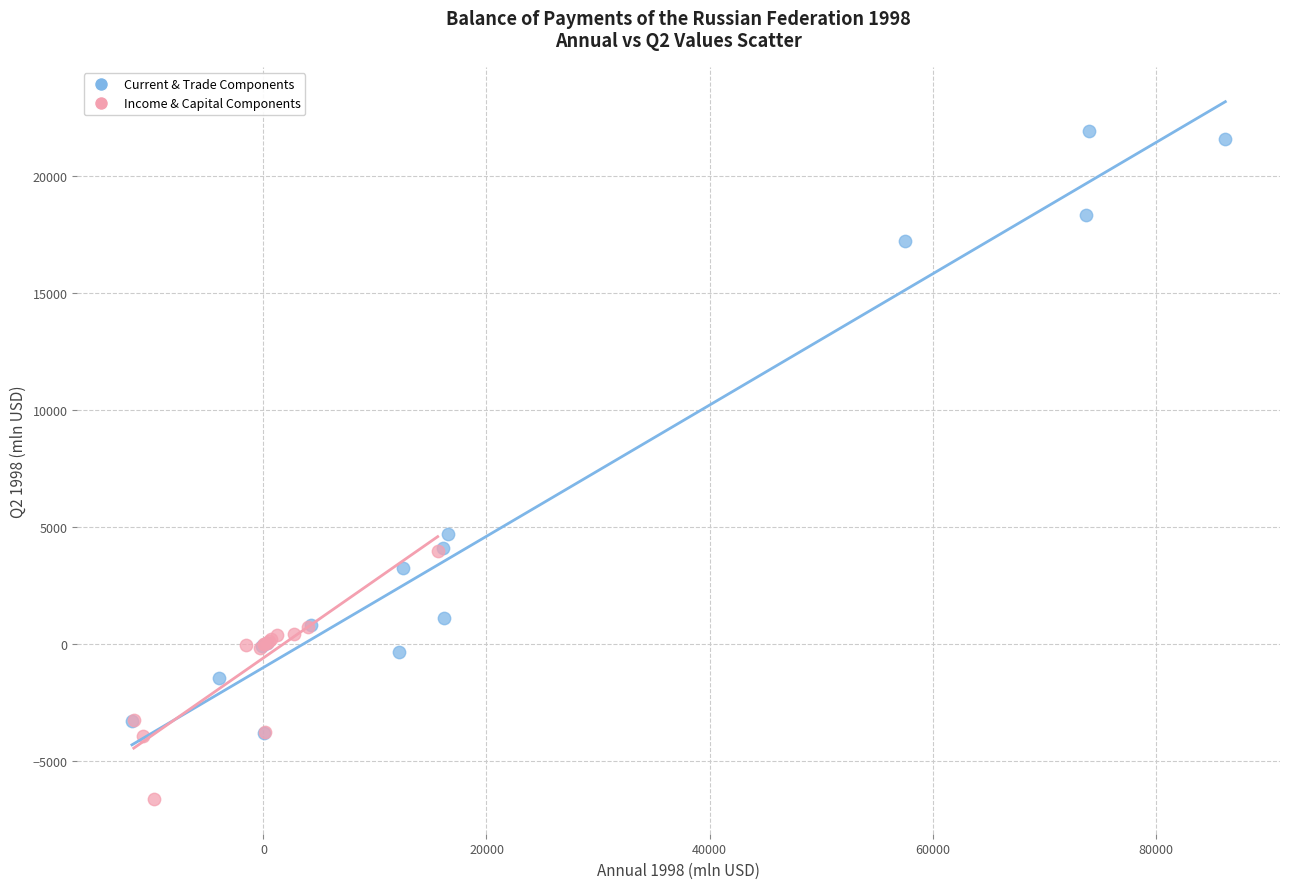

Which series reaches the minimum Y coordinate?

Income & Capital Components